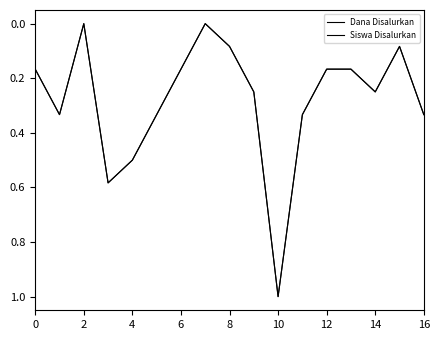

Does the chart display data point markers on the line(s)?

No